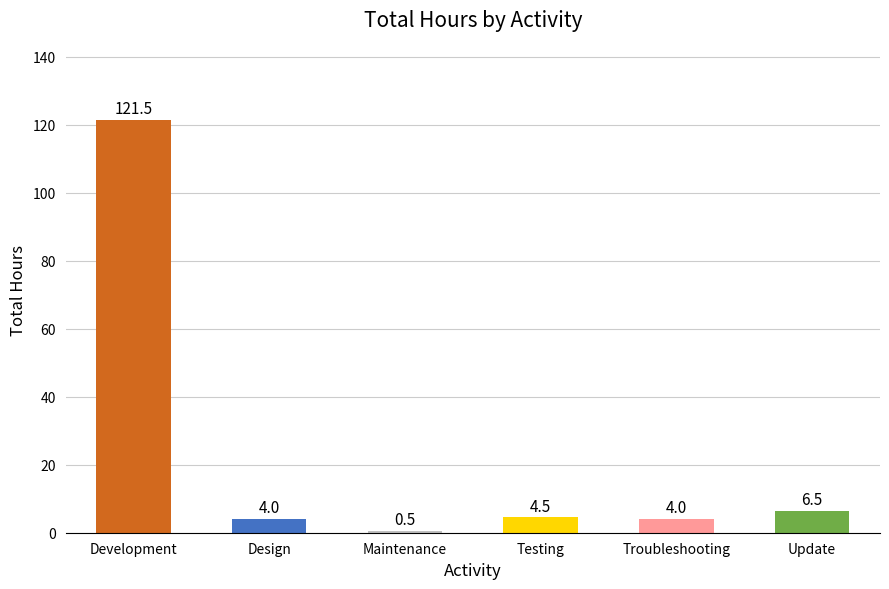

What is the label of the 6th bar from the right?

Development